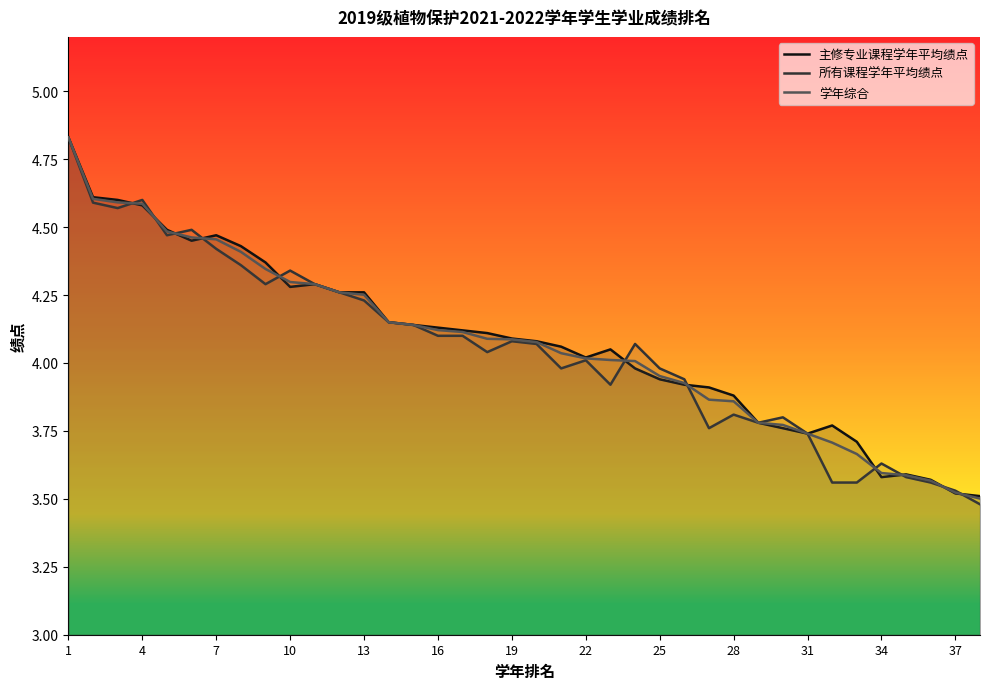

How many interior local valleys does the 主修专业课程学年平均绩点 series have?

5